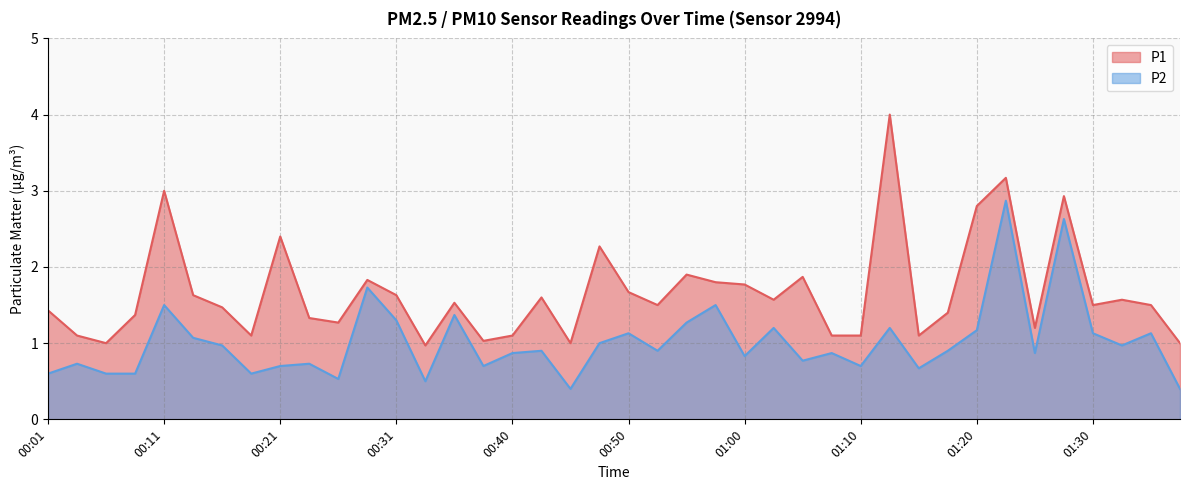

Does the chart have visible grid lines?

Yes